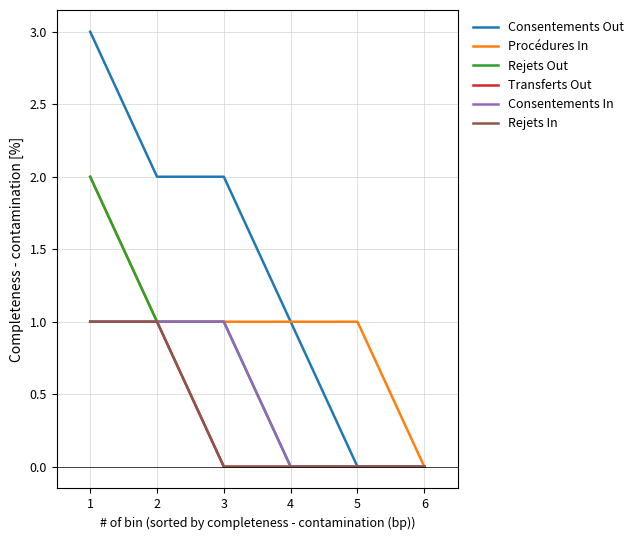

Which series changed the most between 1 and 3?

Consentements Out